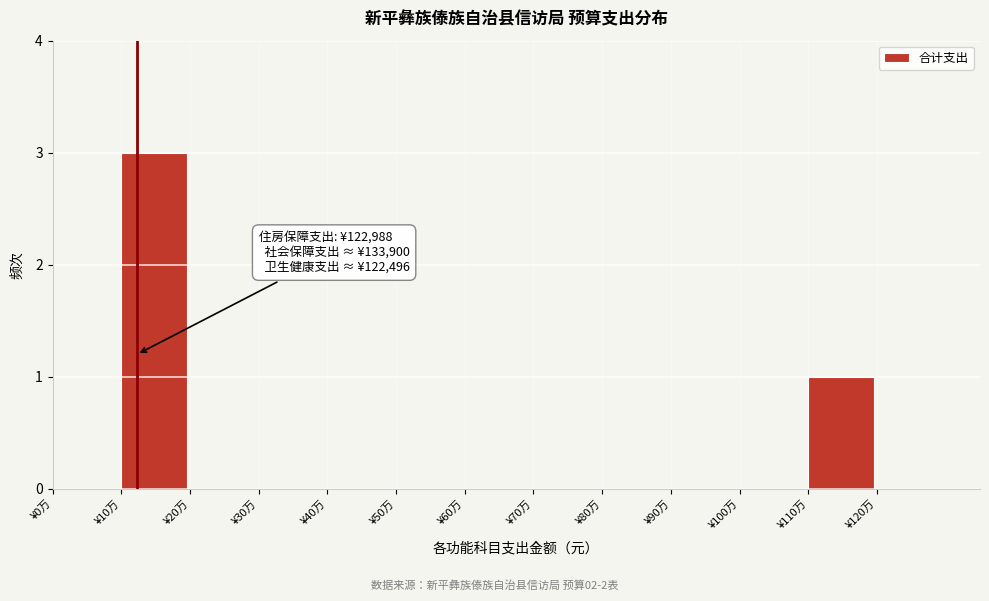

Reading left to right, what are all the values shown in this chart?

¥0万=0	¥10万=3	¥20万=0	¥30万=0	¥40万=0	¥50万=0	¥60万=0	¥70万=0	¥80万=0	¥90万=0	¥100万=0	¥110万=1	¥120万=0